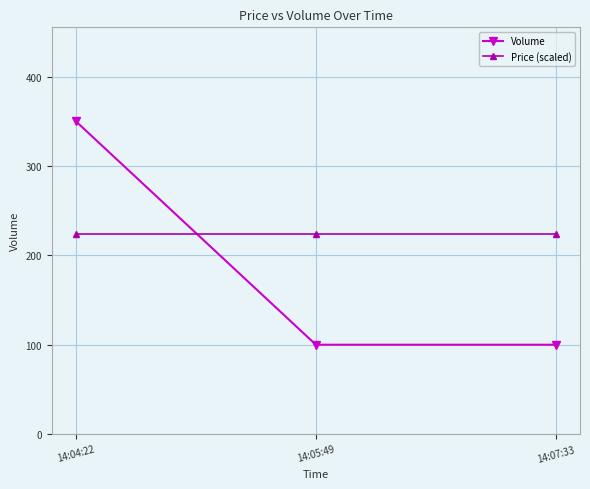

List the series in order of their overall mean, highest first.

Price (scaled), Volume